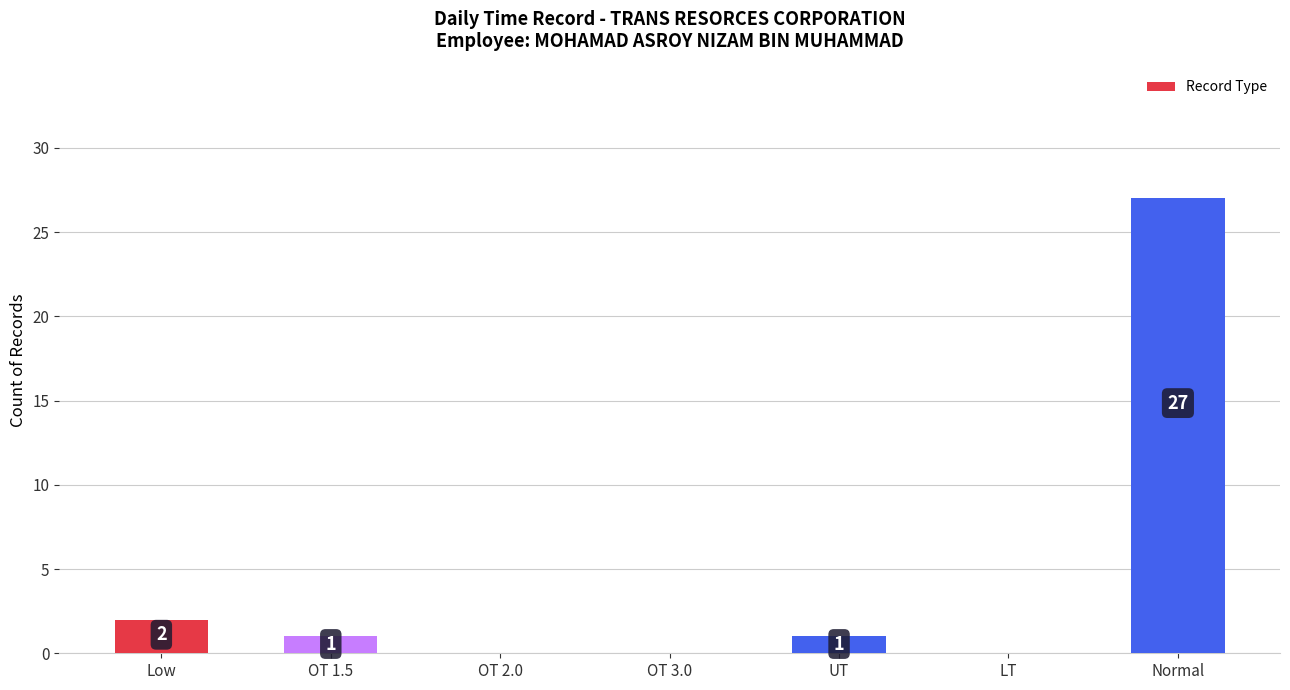

True or false: the data shows 27 at Normal.

True